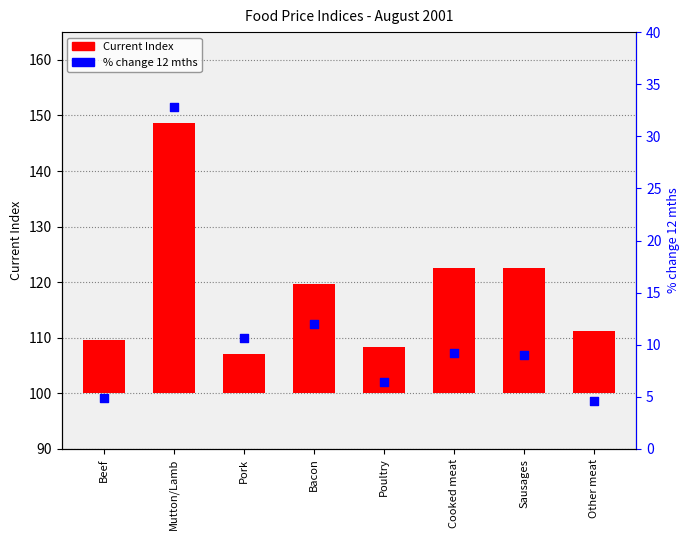

Which series has the largest total across all categories?

Current Index